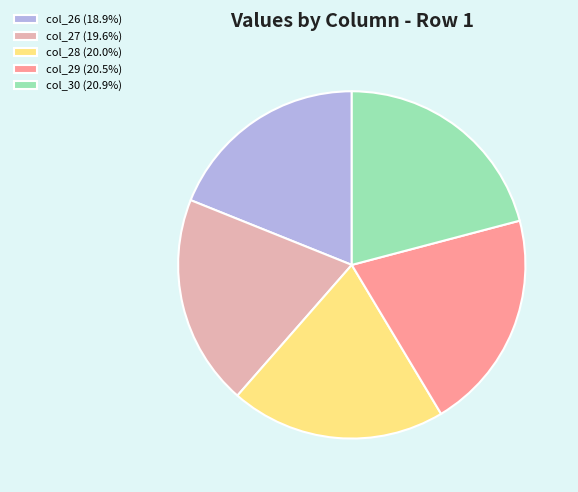

The col_28 slice represents 20% of the pie. True or false?

True